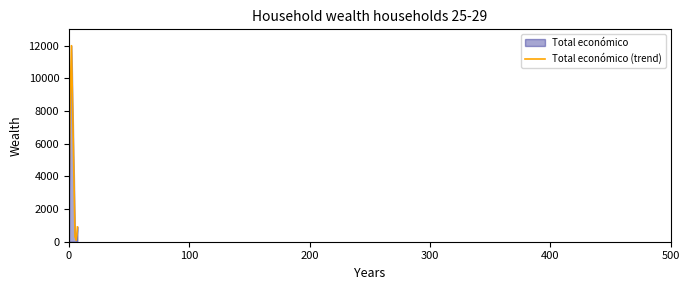

True or false: the data has more than 2 interior local peaks.

False